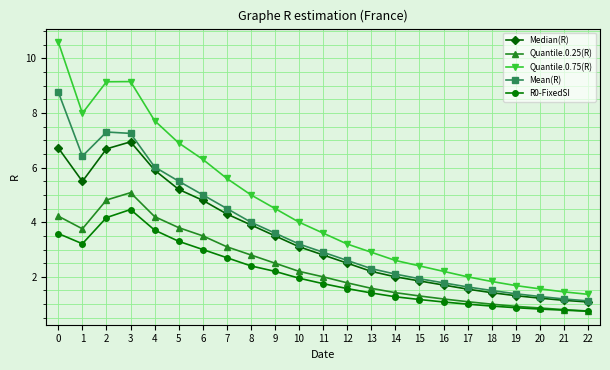

True or false: Mean(R) and R0-FixedSI cross at least once.

False